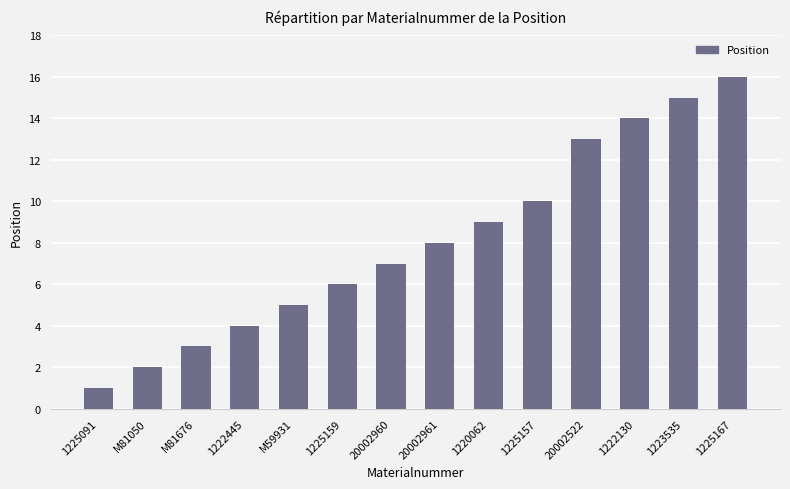

Is it true that the value at 1225157 is 5?

False